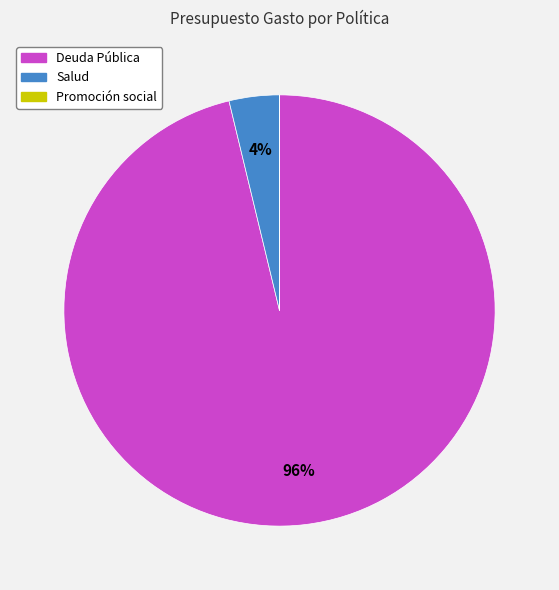

To the nearest percent, what is the average slice percentage?

33%